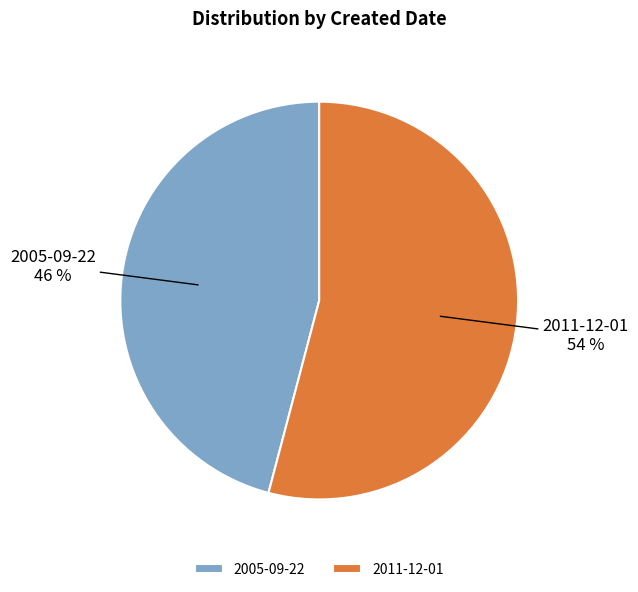

Which category has the smallest portion of the pie?

2005-09-22